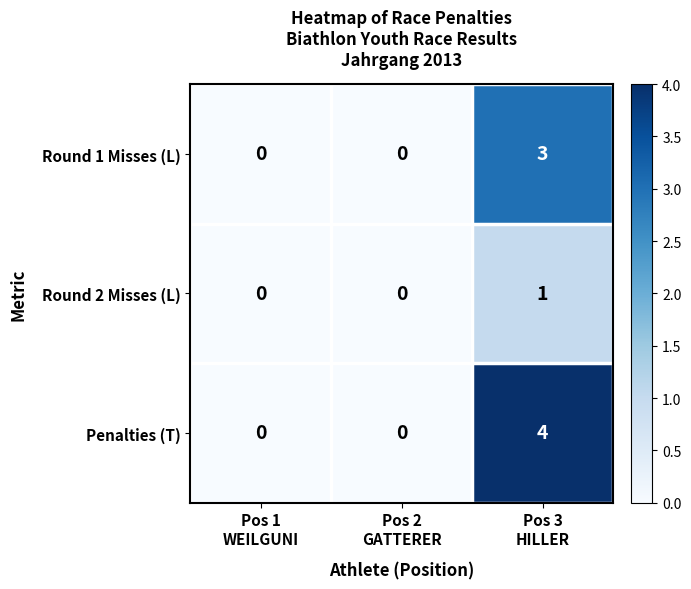

How many series are shown in this chart?

3